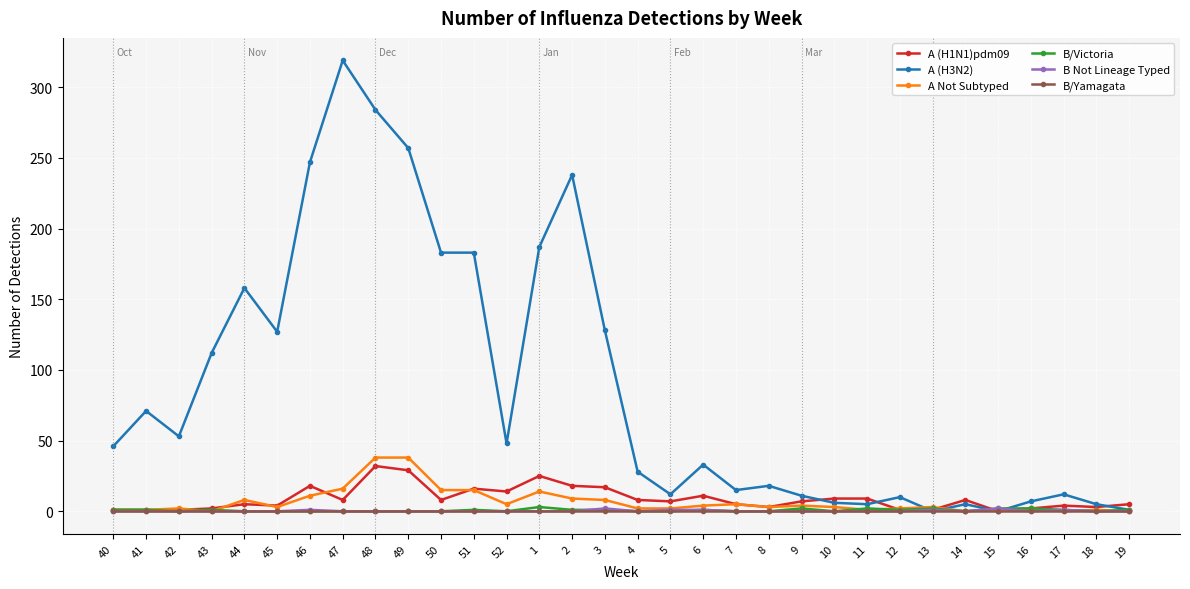

The A Not Subtyped series shows 0 at 19. True or false?

True